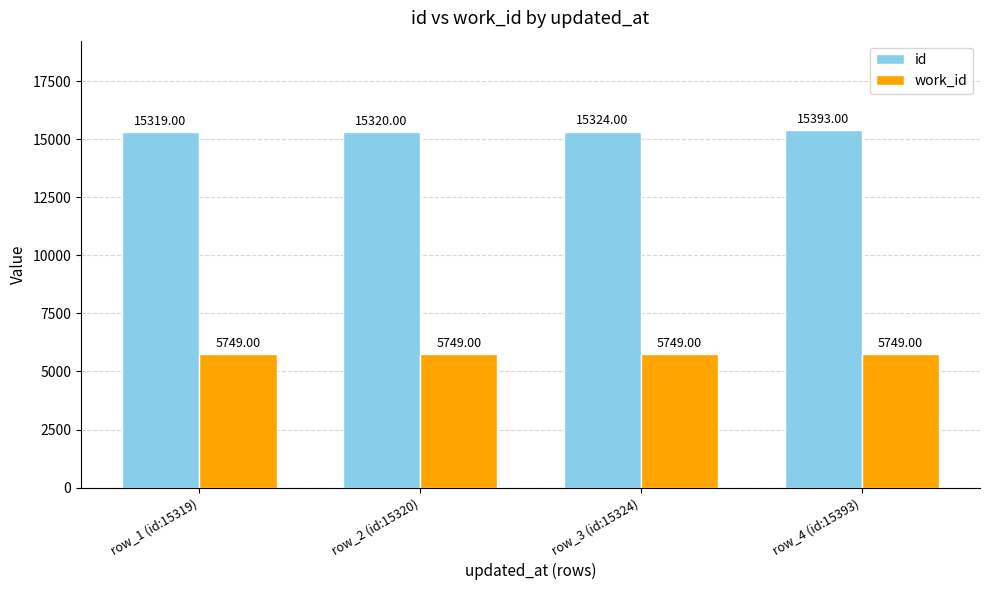

Reading right to left, list all the values displayed in this chart.

id: 15393	15324	15320	15319
work_id: 5749	5749	5749	5749